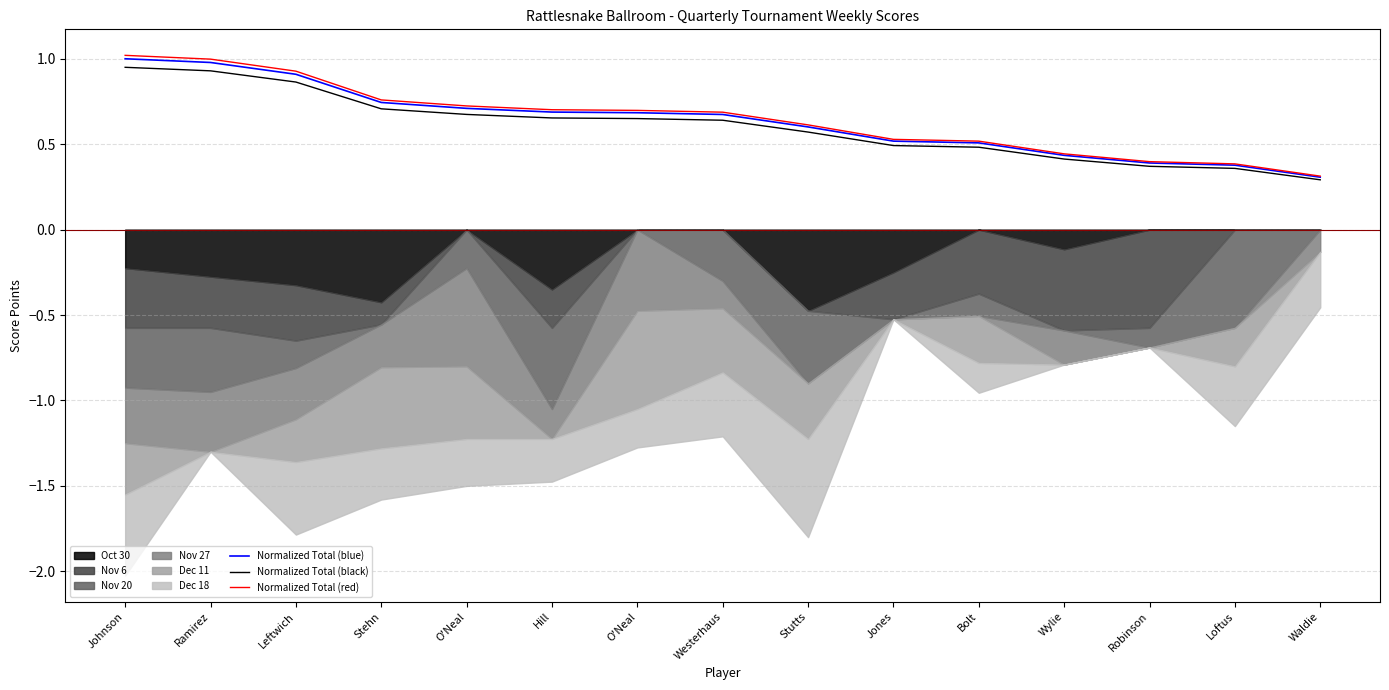

True or false: Normalized Total (blue) and Normalized Total (red) cross at least once.

False